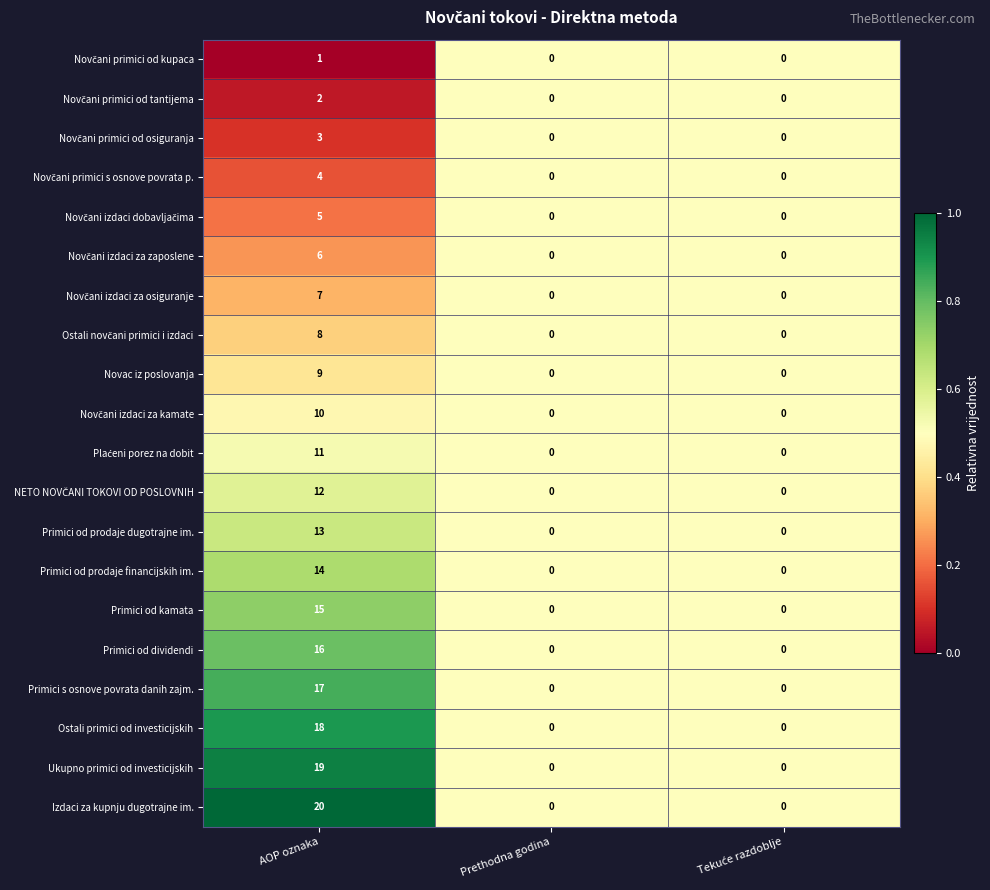

Which label corresponds to the largest value in the chart?

AOP oznaka